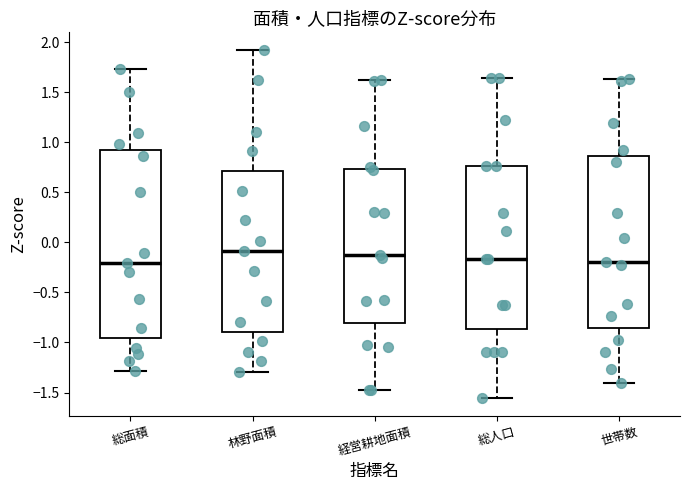

Reading left to right, transcribe this box plot: for each box, give where its median line is, the range the box spans, and where its two whiskers end, as read against the y-axis. The values are not printed on the chart, so give them approximately, as read against the axis.

総面積: median -0.20, box -0.95 to 0.90, whiskers -1.30 to 1.75
林野面積: median -0.10, box -0.90 to 0.70, whiskers -1.30 to 1.90
経営耕地面積: median -0.15, box -0.80 to 0.75, whiskers -1.45 to 1.60
総人口: median -0.15, box -0.85 to 0.75, whiskers -1.55 to 1.65
世帯数: median -0.20, box -0.85 to 0.85, whiskers -1.40 to 1.65